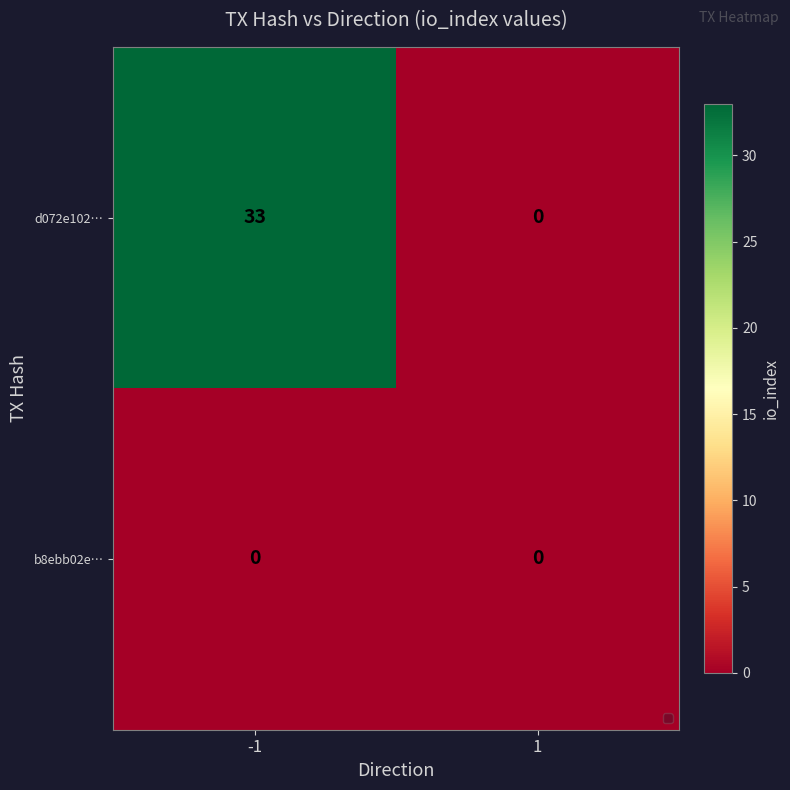

Is it true that b8ebb02e… equals 0 at 1?

True